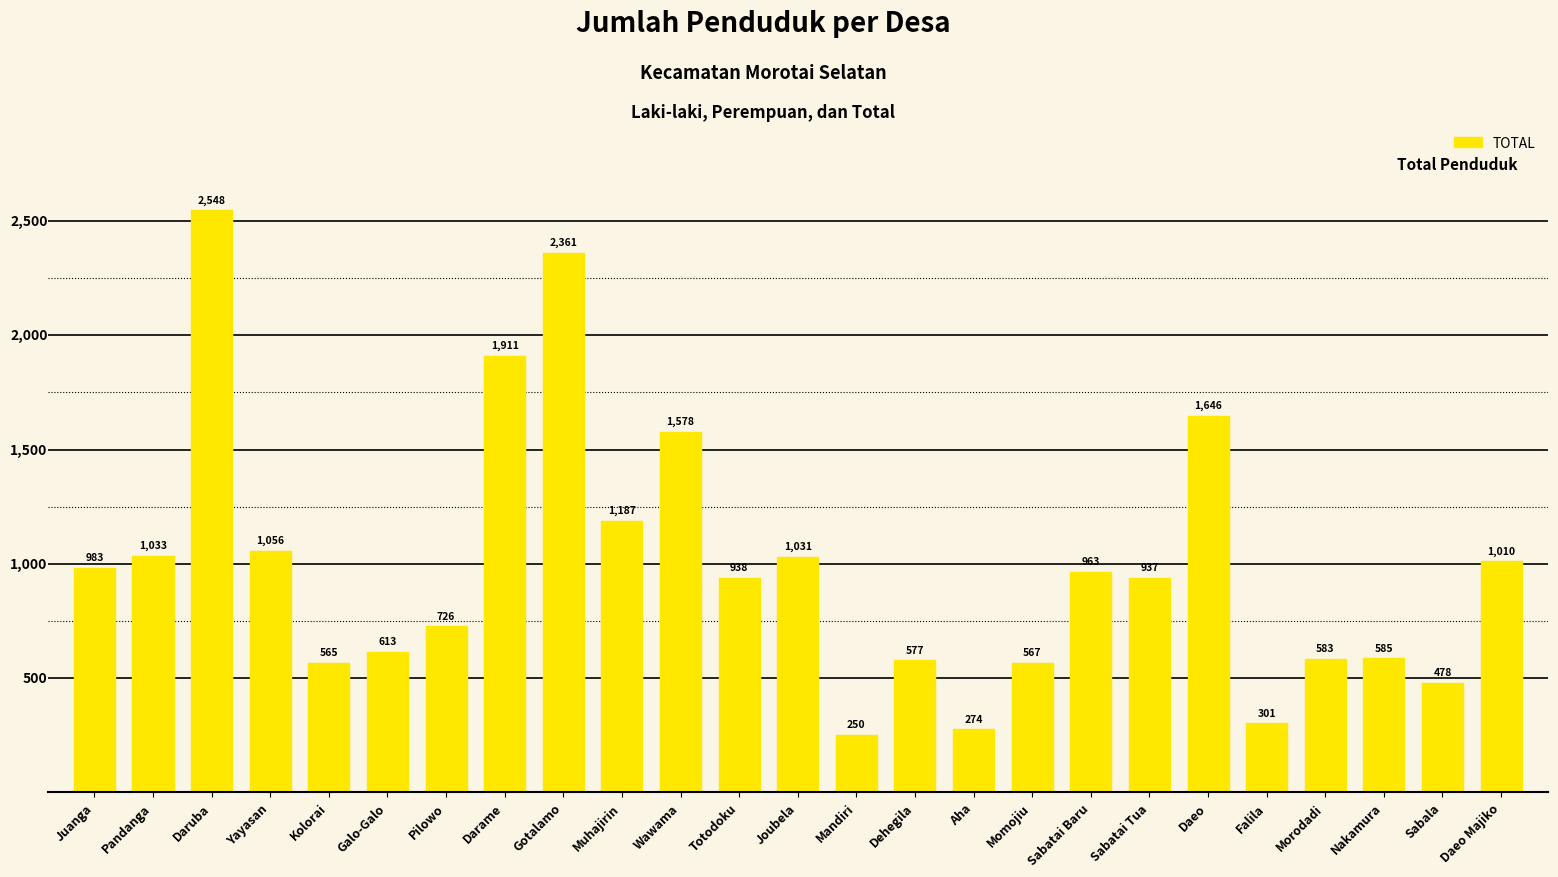

Reading right to left, extract all data points from this chart.

1010	478	585	583	301	1646	937	963	567	274	577	250	1031	938	1578	1187	2361	1911	726	613	565	1056	2548	1033	983